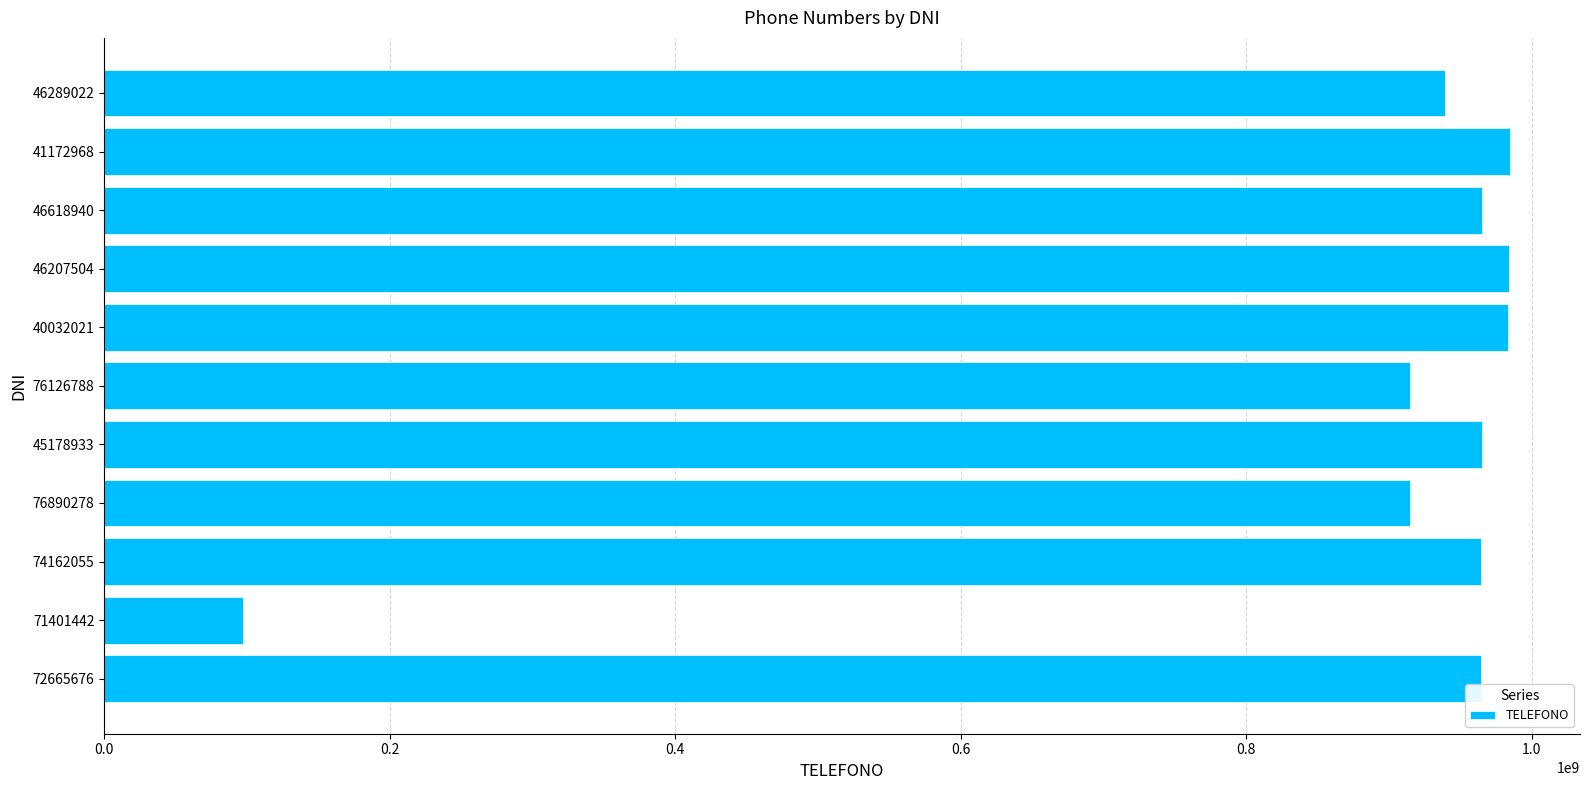

What is the smallest value displayed?

97373773